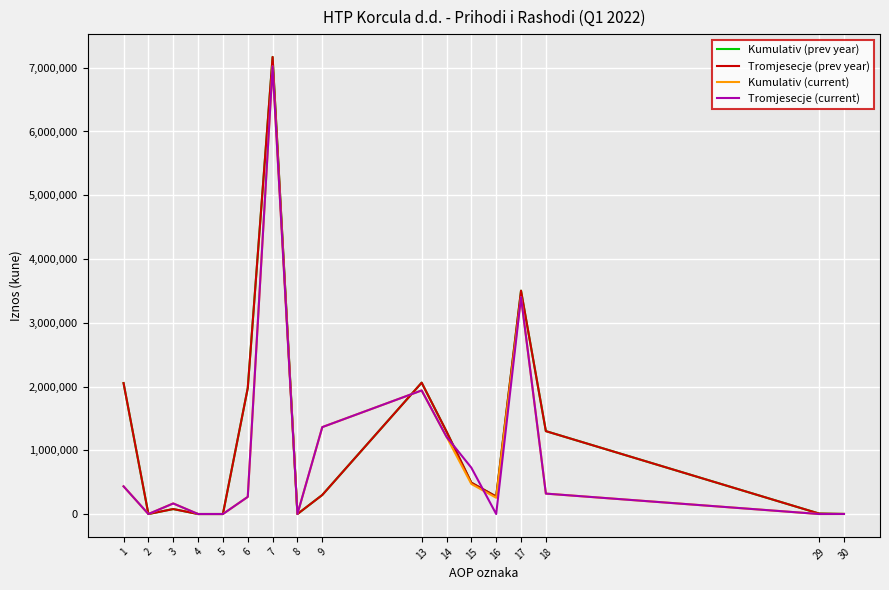

Does the chart display data point markers on the line(s)?

No